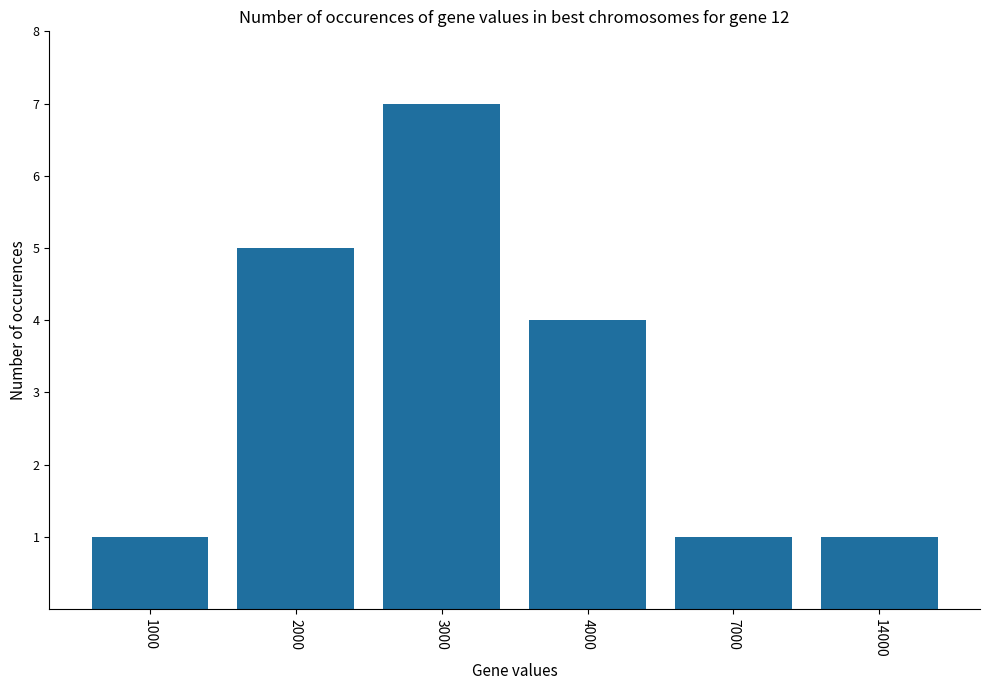

Reading right to left, transcribe all the data shown in this chart.

14000=1	7000=1	4000=4	3000=7	2000=5	1000=1